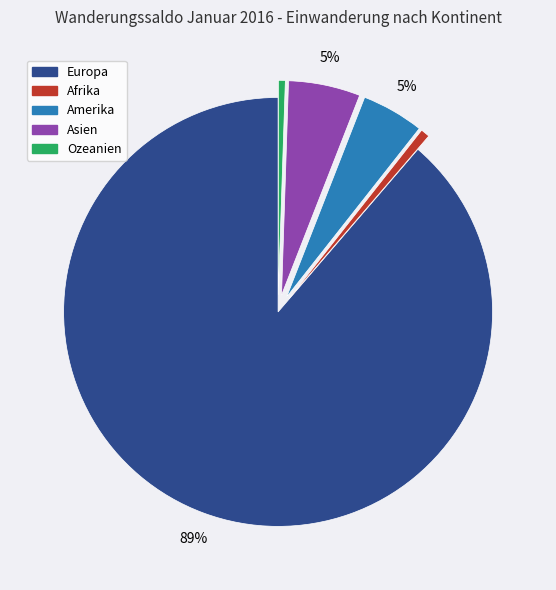

What is the largest slice in the pie chart?

Europa